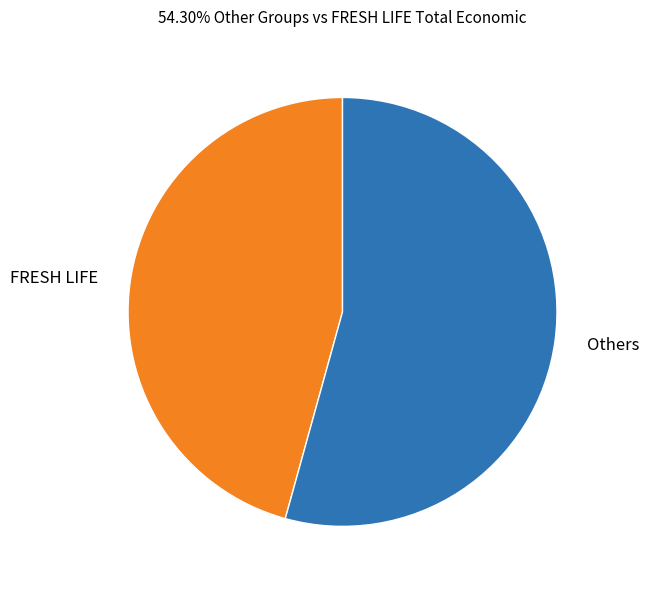

Is there any slice that represents more than half of the pie?

Yes